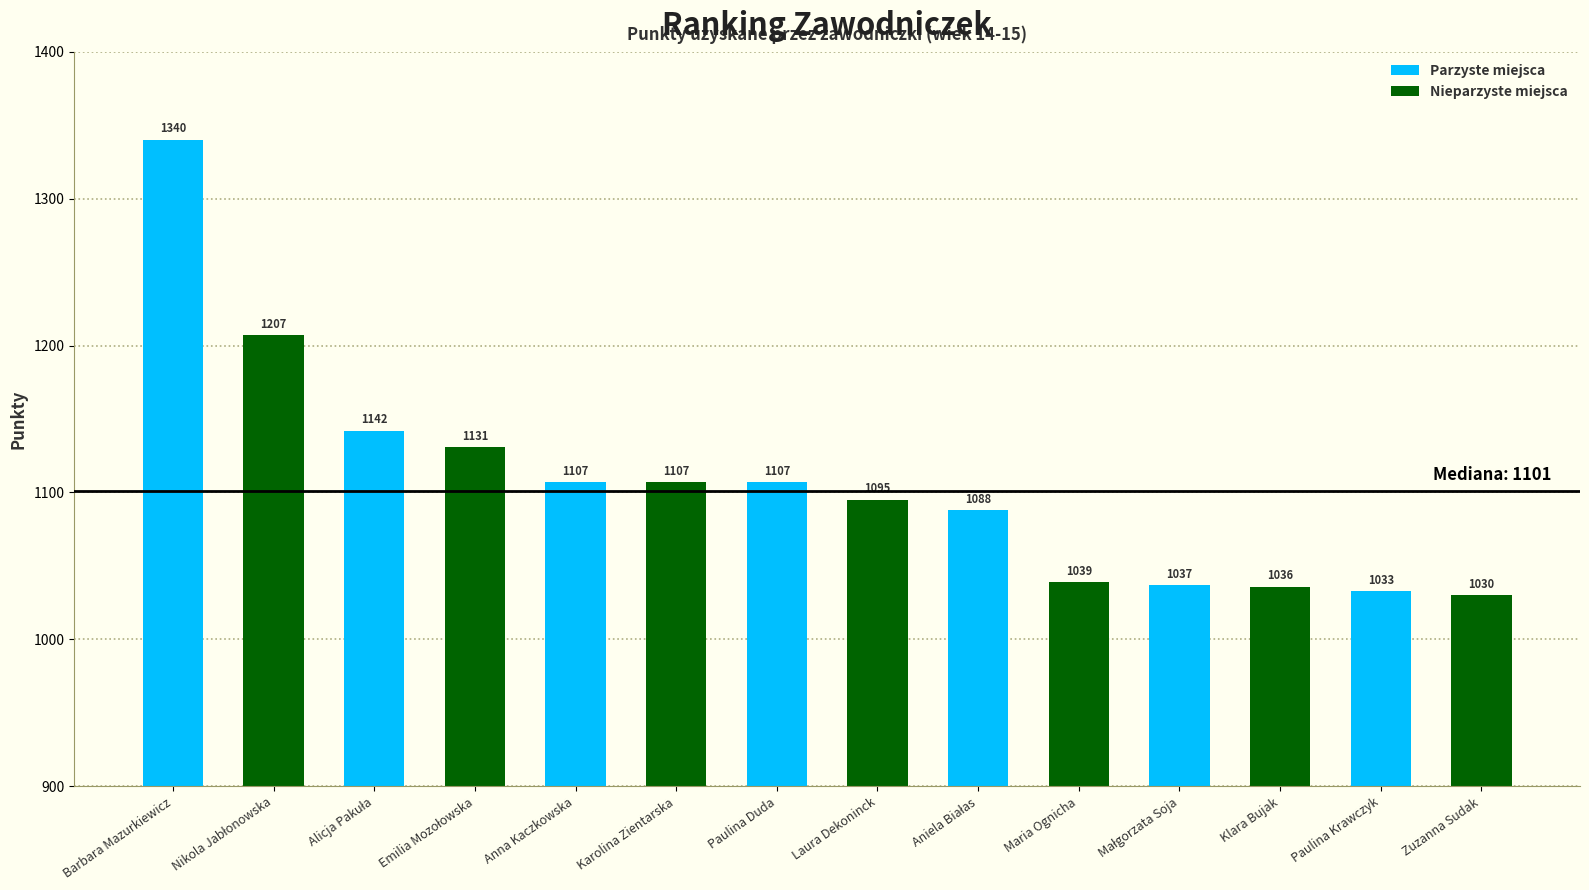

At which category is the sum across all series the highest?

Barbara Mazurkiewicz